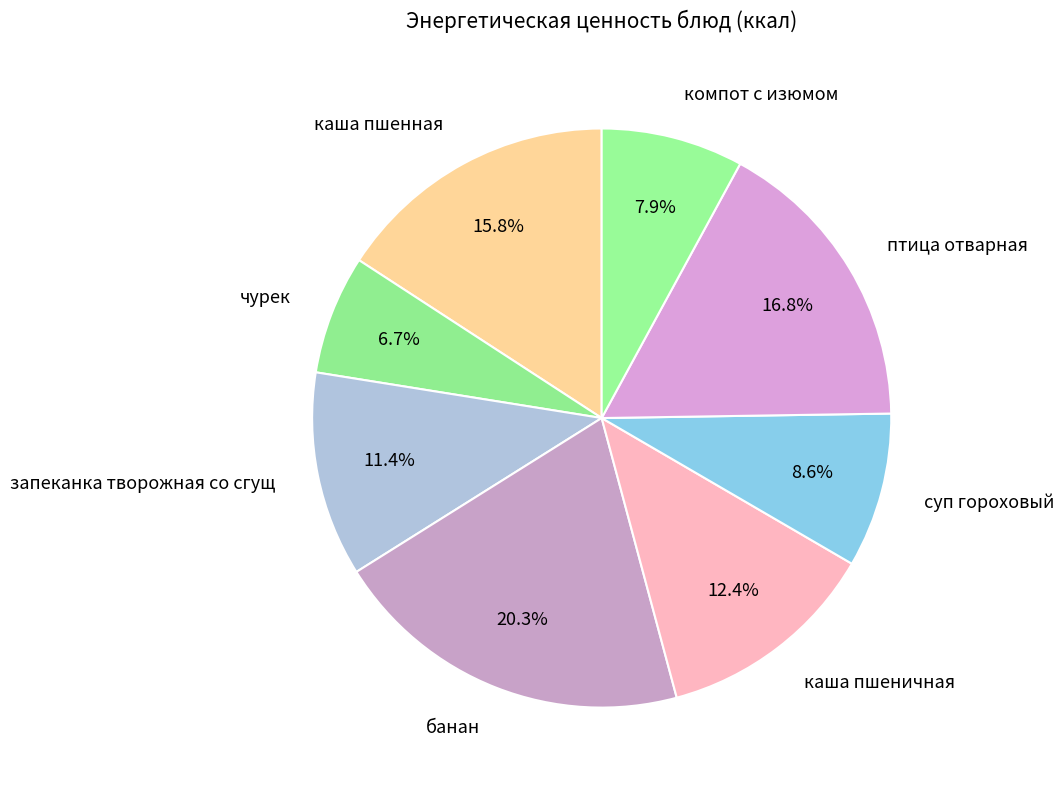

Count the number of slices in the pie.

8